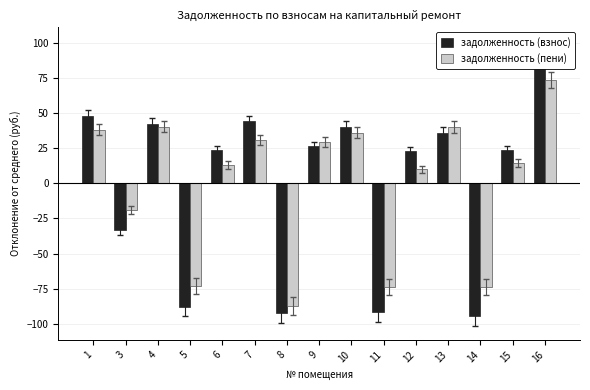

List the series in order of their peak value, lowest first.

задолженность (пени), задолженность (взнос)